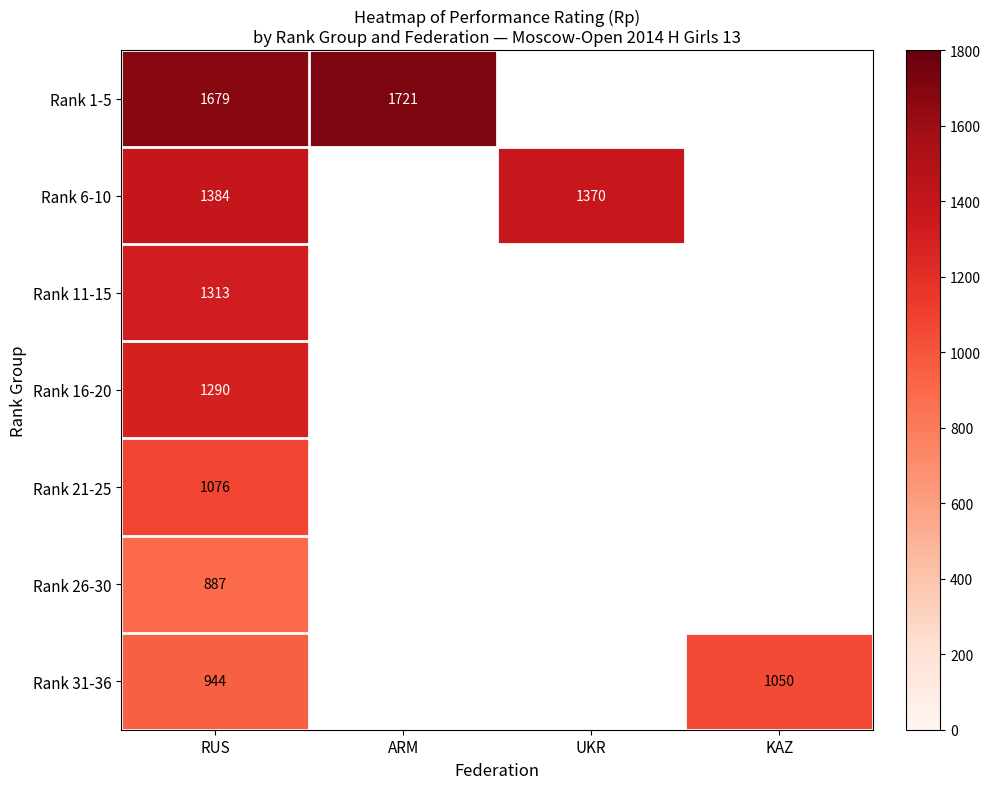

Is it true that Rank 21-25 equals 1076 at RUS?

True